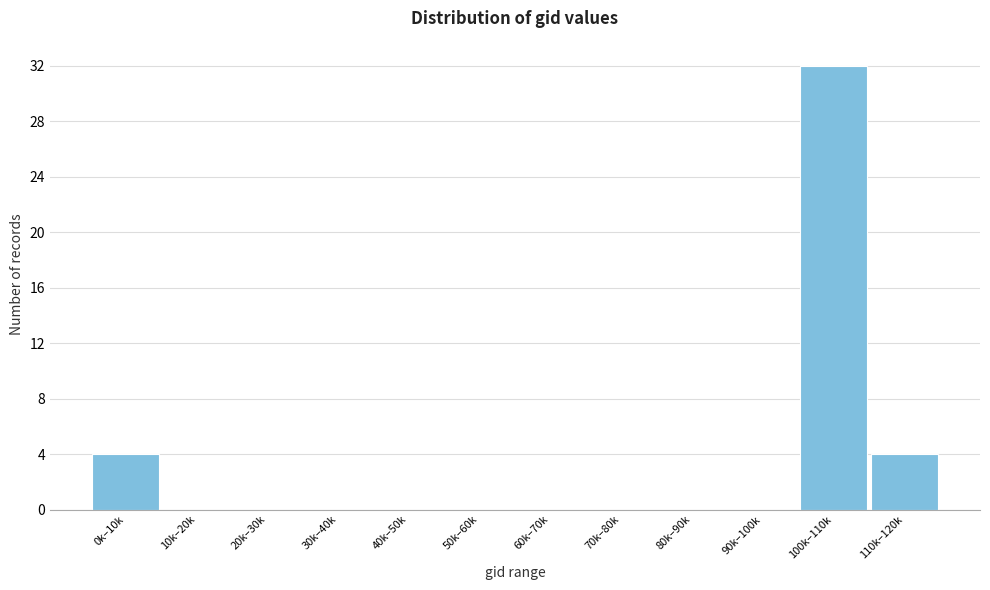

Reading right to left, what are all the values shown in this chart?

110k–120k=4	100k–110k=32	90k–100k=0	80k–90k=0	70k–80k=0	60k–70k=0	50k–60k=0	40k–50k=0	30k–40k=0	20k–30k=0	10k–20k=0	0k–10k=4